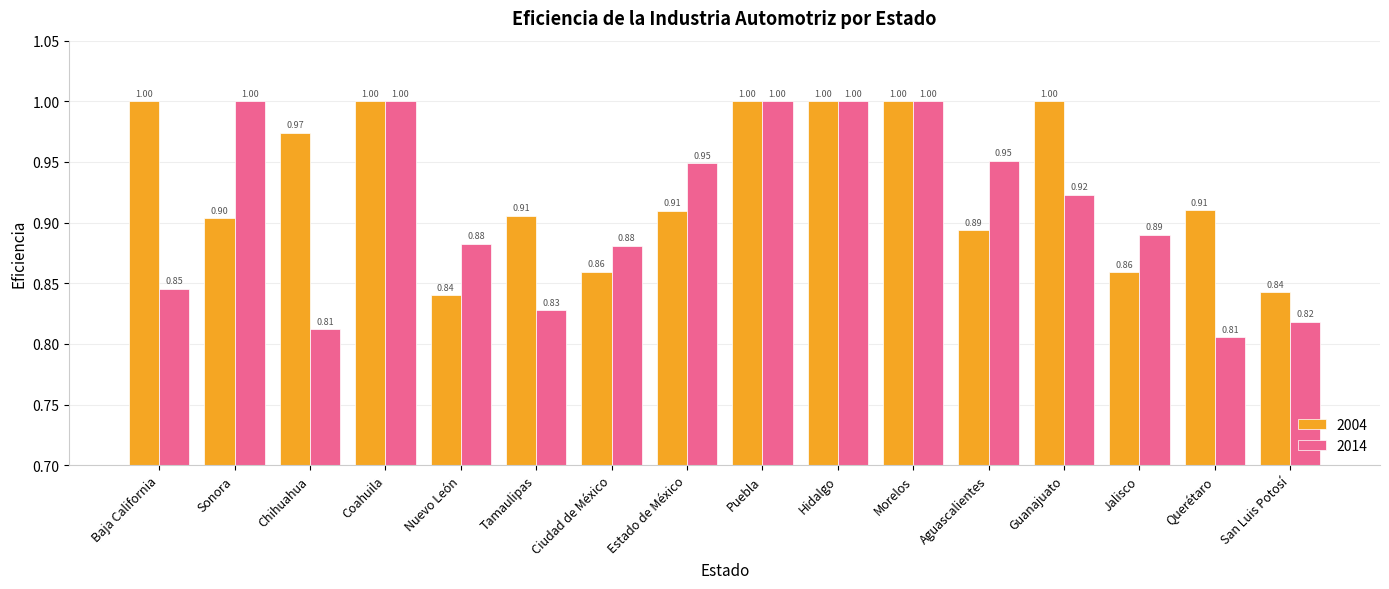

Is it true that 2004 equals 1.4 at Aguascalientes?

False